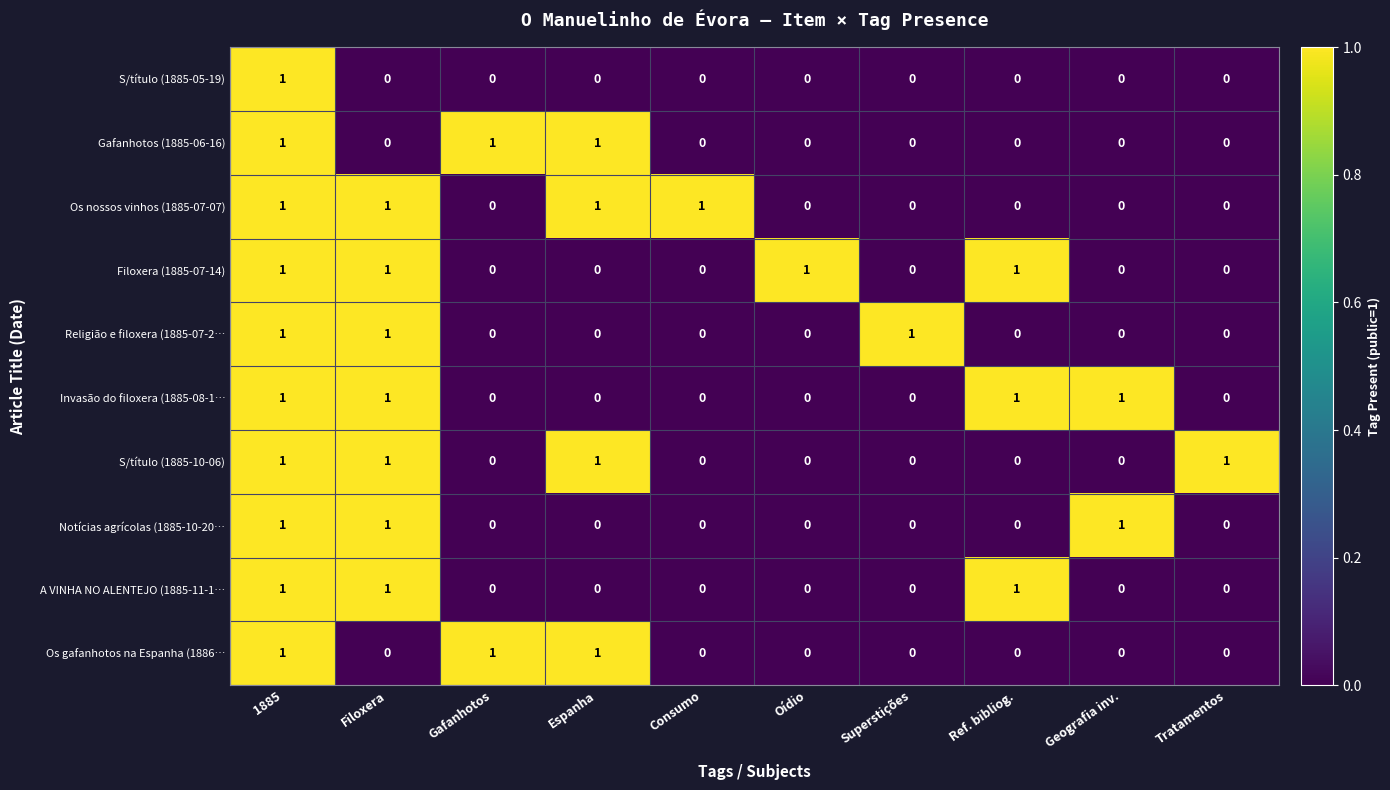

How many values in A VINHA NO ALENTEJO (1885-11-1… are above zero?

3